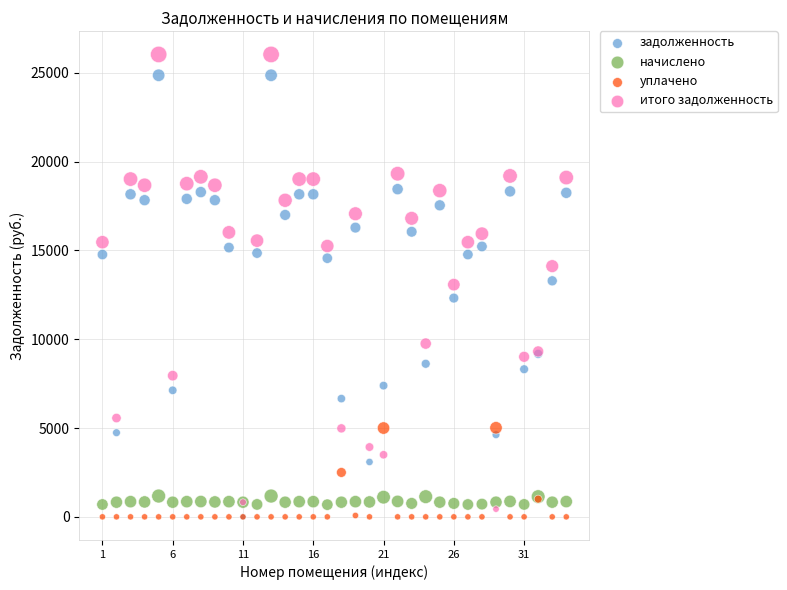

Which series reaches the maximum Y coordinate?

итого задолженность